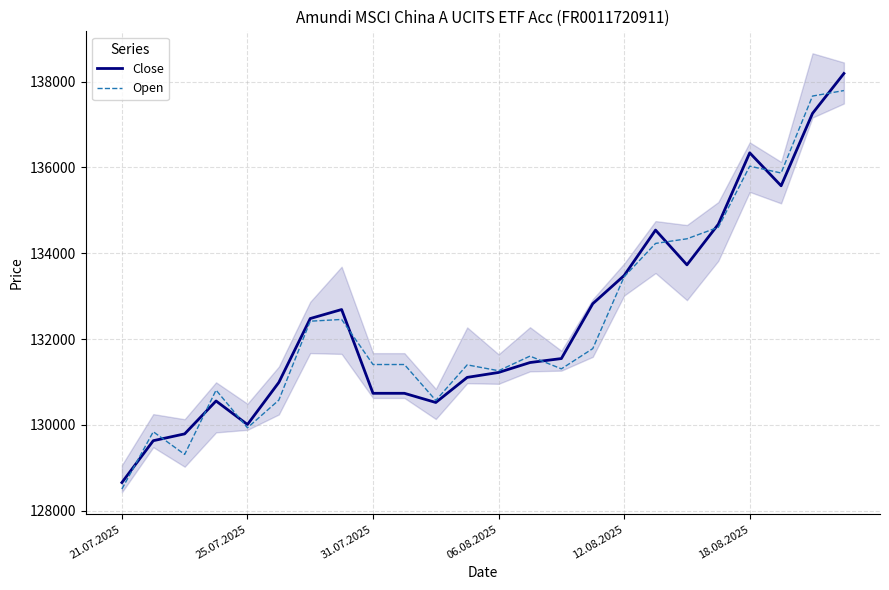

How many values in the Open series exceed 131602?

11